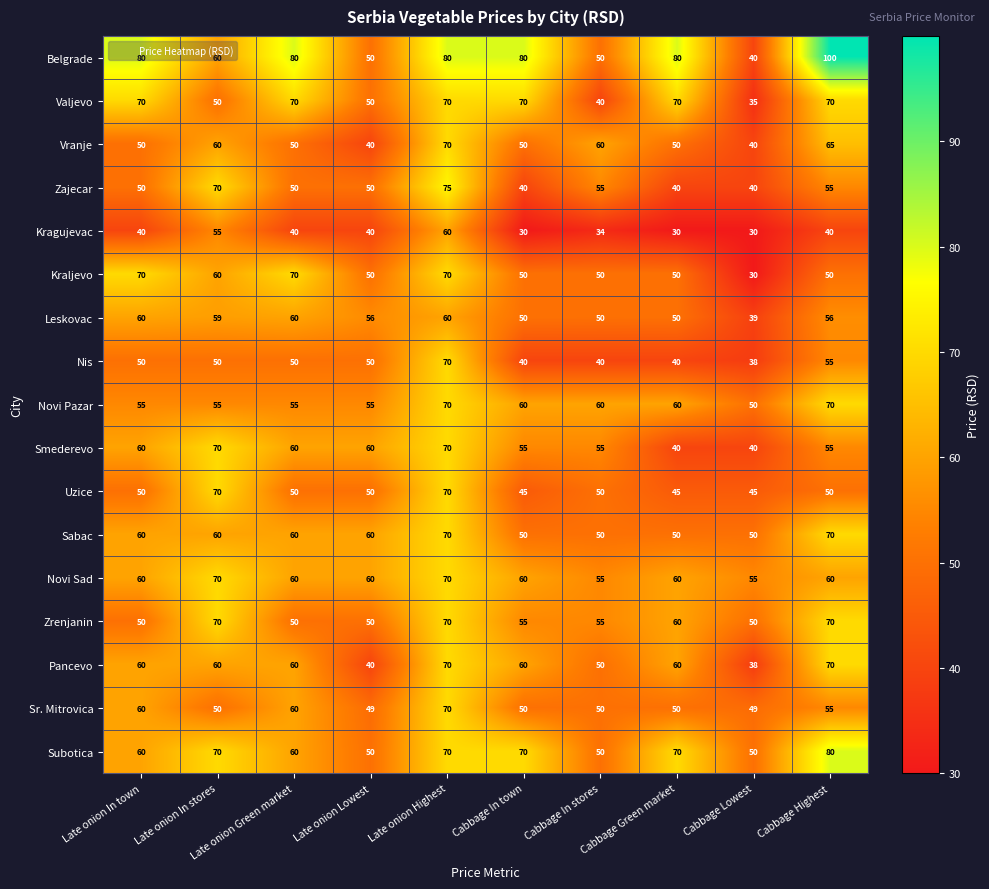

True or false: Leskovac has a value of 18 at Late onion Green market.

False